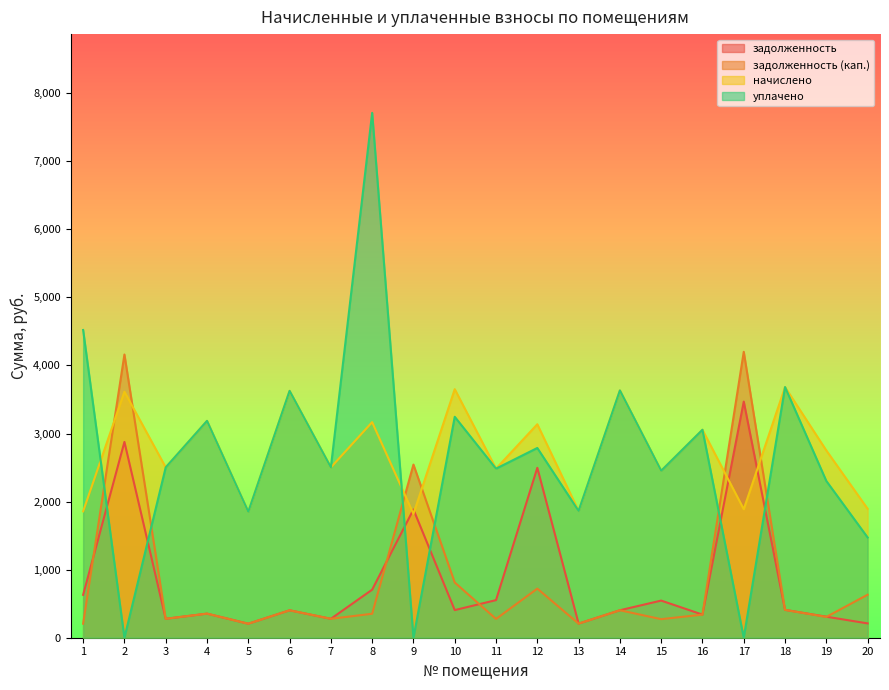

Where do задолженность and задолженность (кап.) first cross each other?

1 and 2